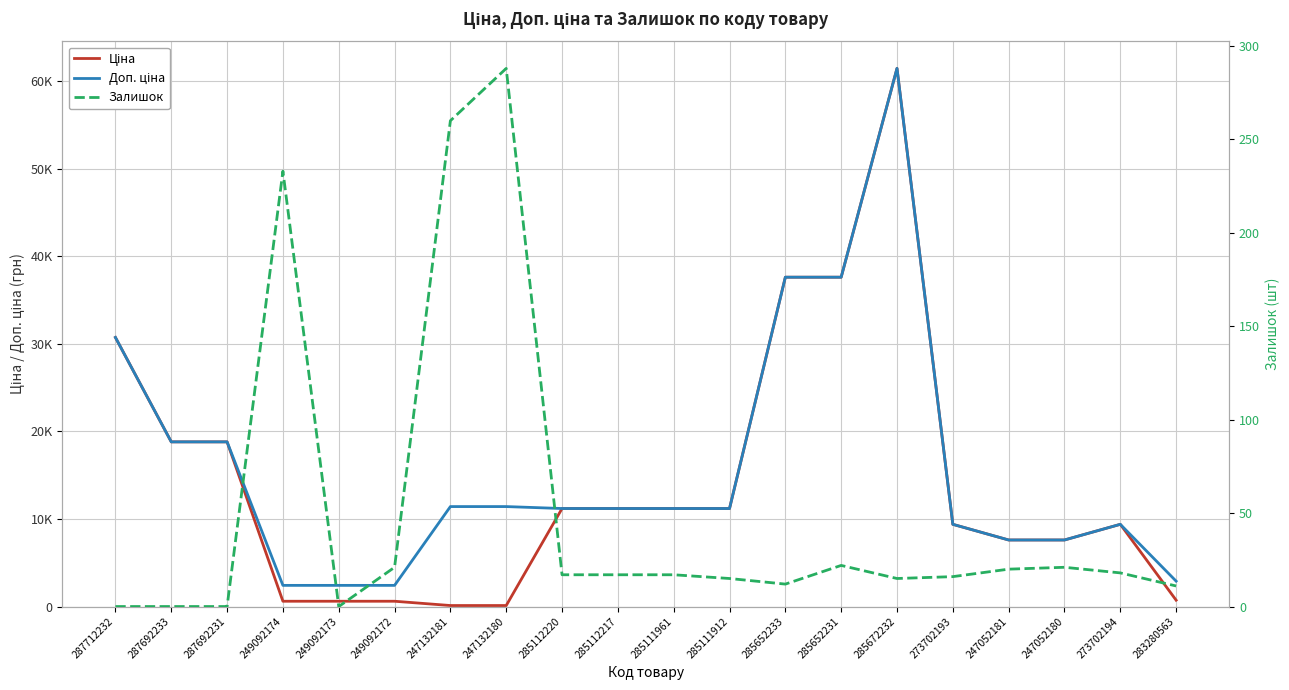

Is it true that Залишок equals 22.0 at 285652231?

True